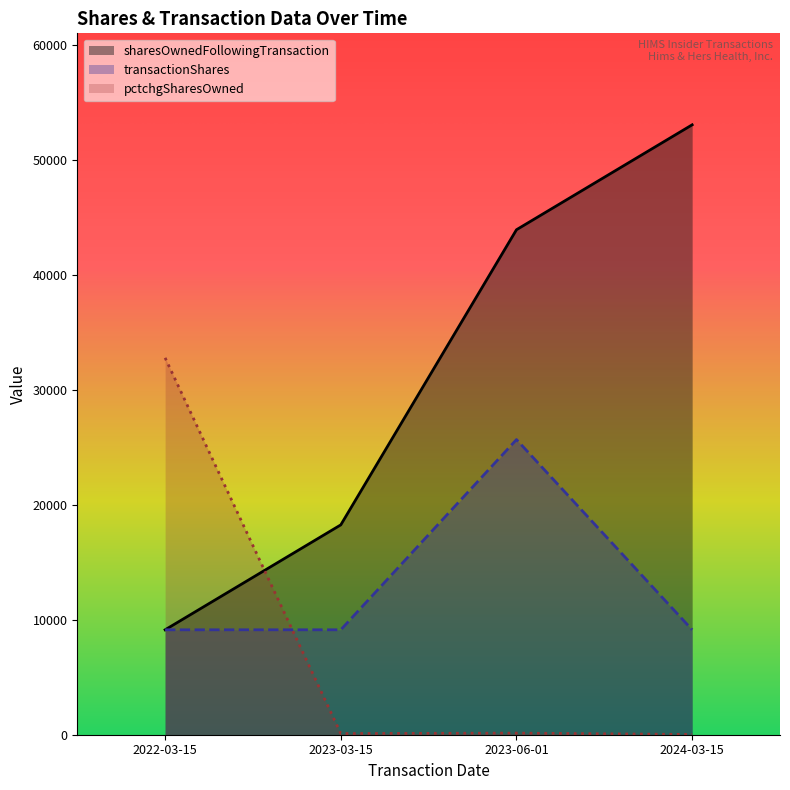

What is the minimum value shown in the chart?

21